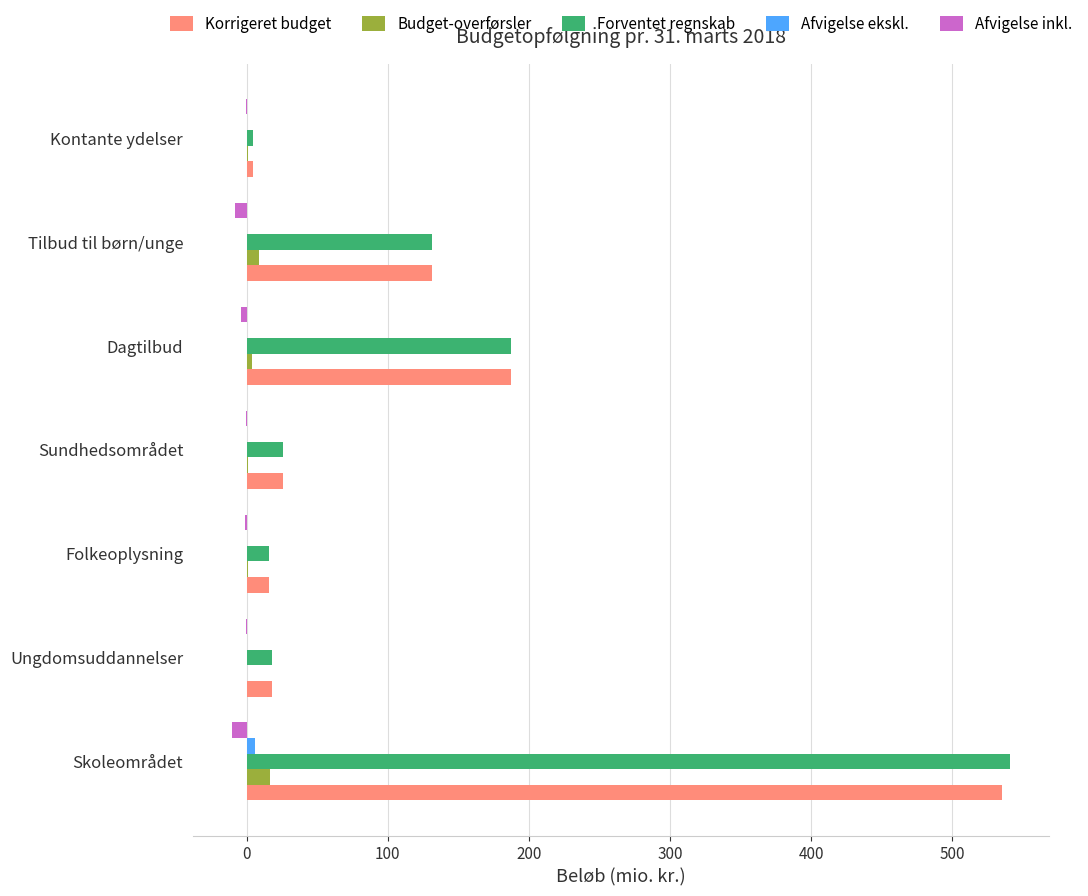

What is the highest value of the Korrigeret budget series?

535.3